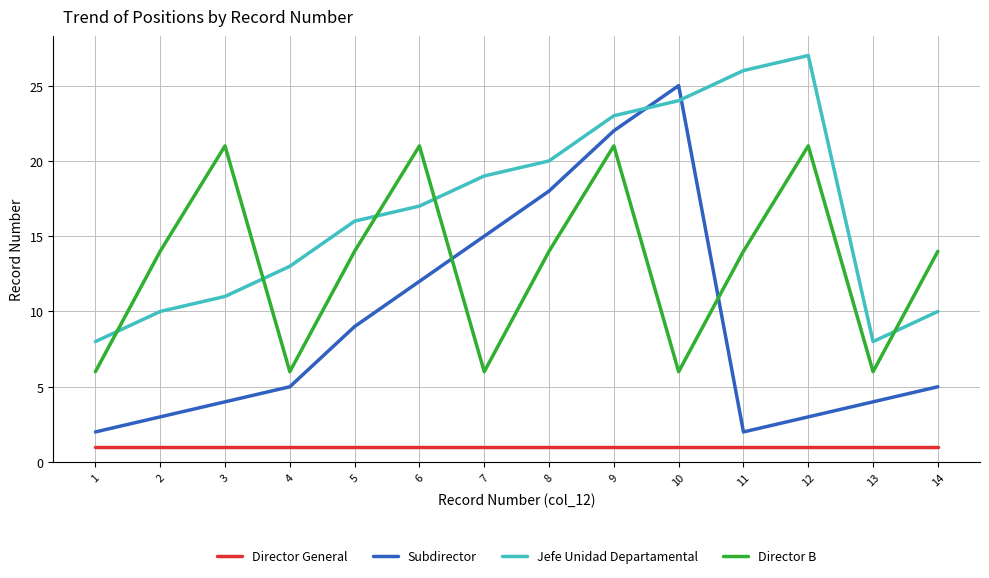

Read the Director General value at 13.

1